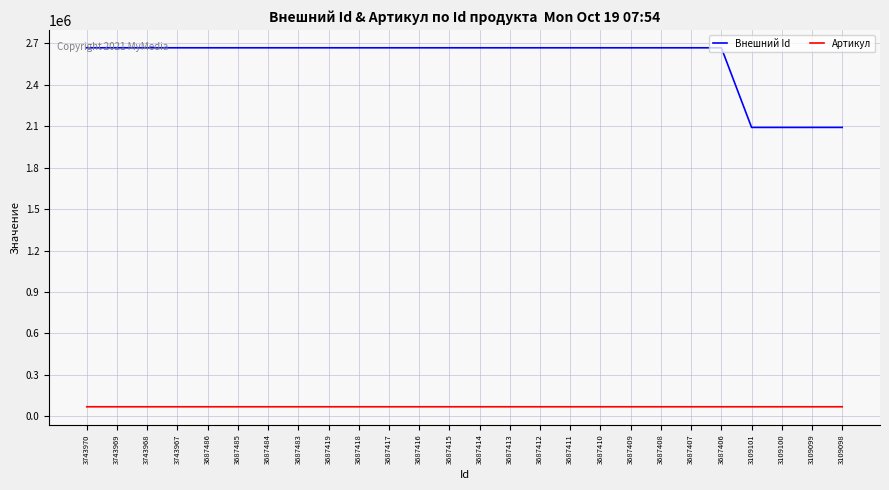

True or false: Артикул and Внешний Id intersect in this chart.

False